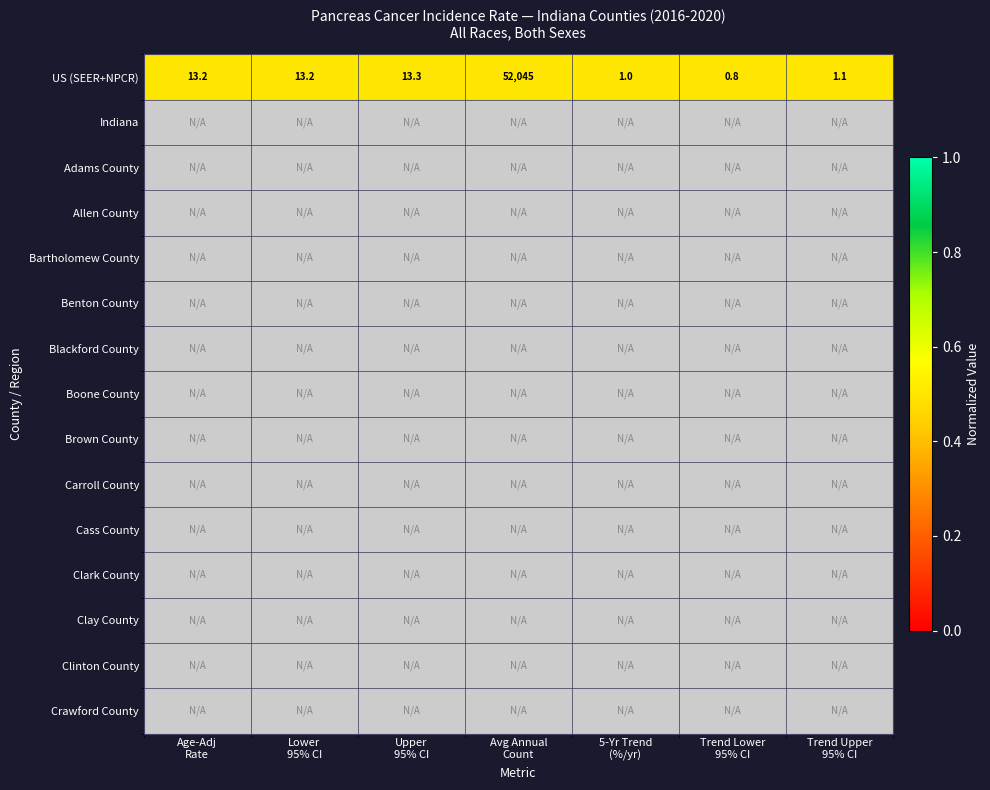

At how many categories does at least one series exceed 0?

7